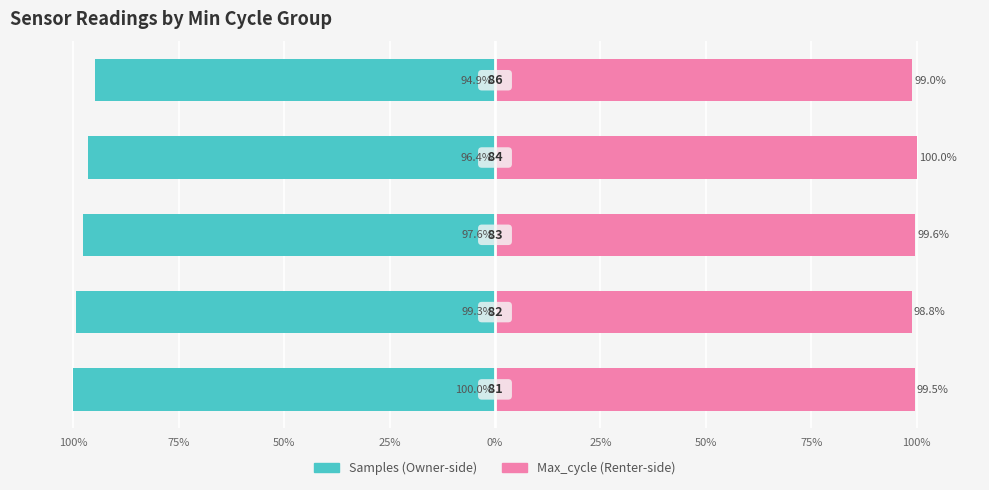

What is the difference between the Max_cycle values at 25% and 75%?

1.2